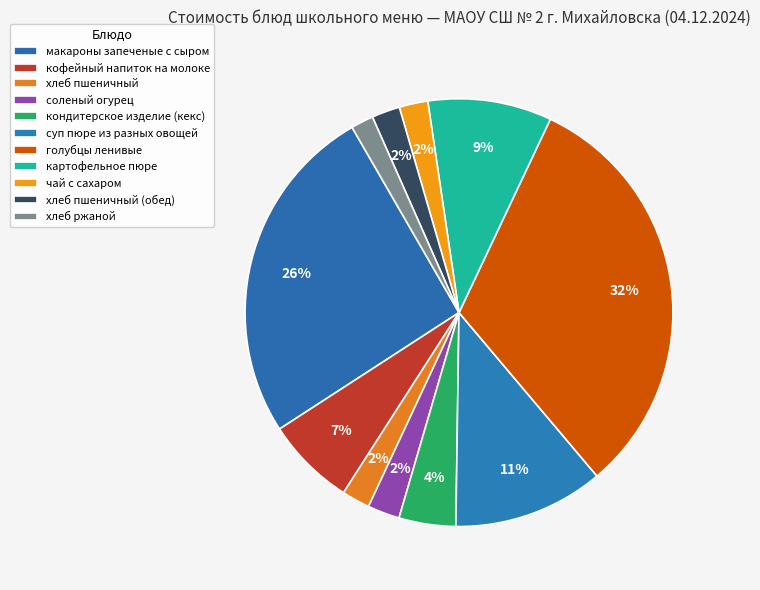

How much of the chart is everything except соленый огурец?

97.6%